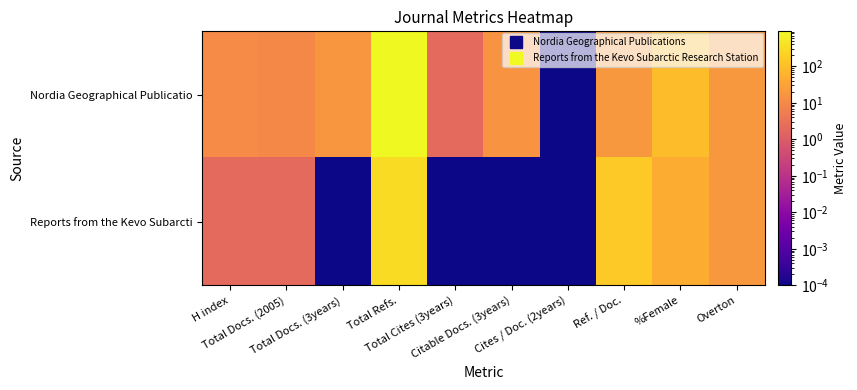

Which series changed the most between Total Docs. (2005) and Ref. / Doc.?

Reports from the Kevo Subarcti